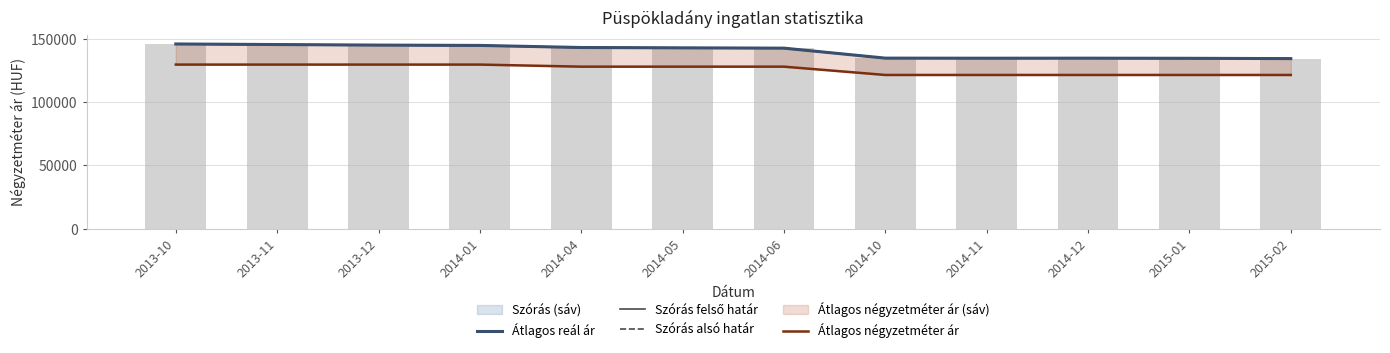

At which label is Átlagos reál ár closest to 140008?

2014-06